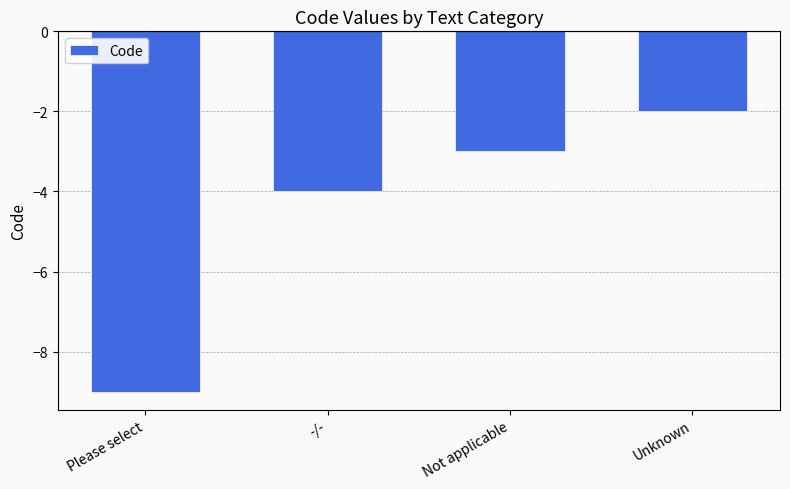

Reading right to left, what are all the values shown in this chart?

-2	-3	-4	-9